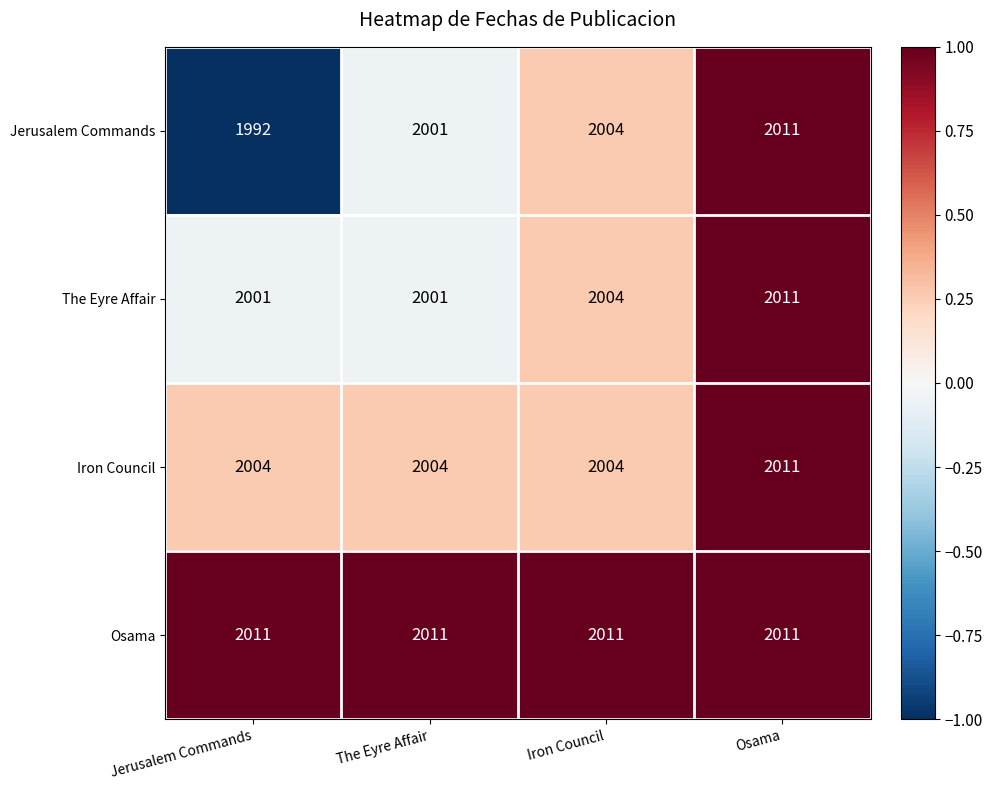

What is the average value of the Iron Council series?

2006